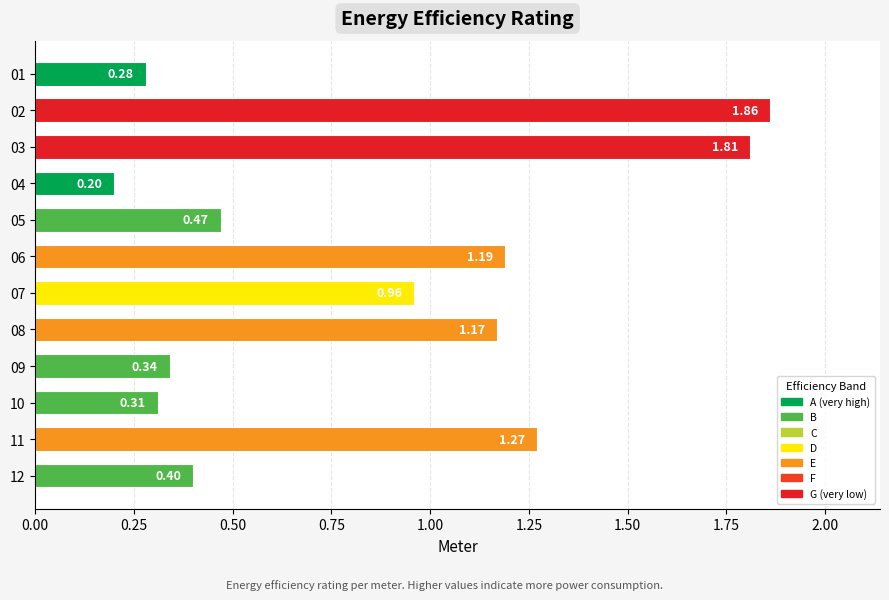

What is the sum of all values?

10.3